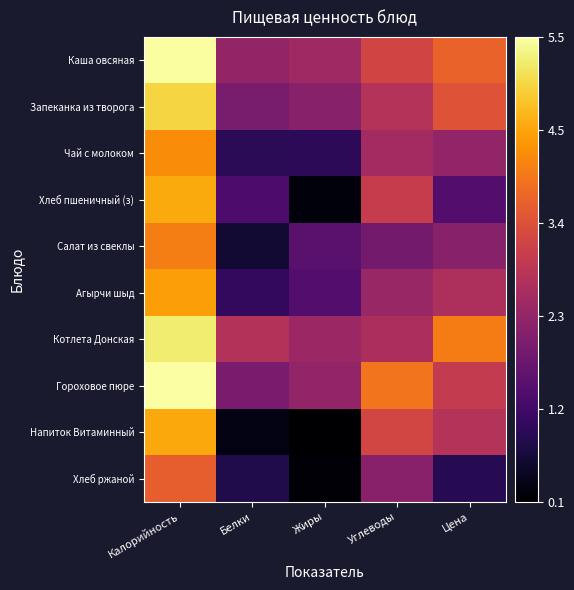

What is the total value across all series at Белки?

13.9